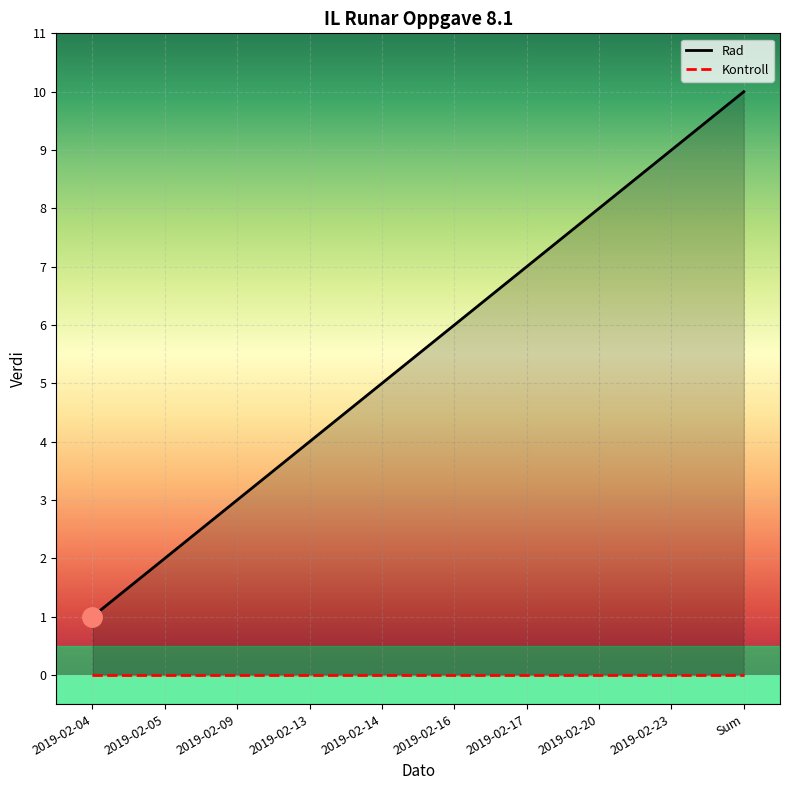

What is the label of the 6th point from the left?

2019-02-16